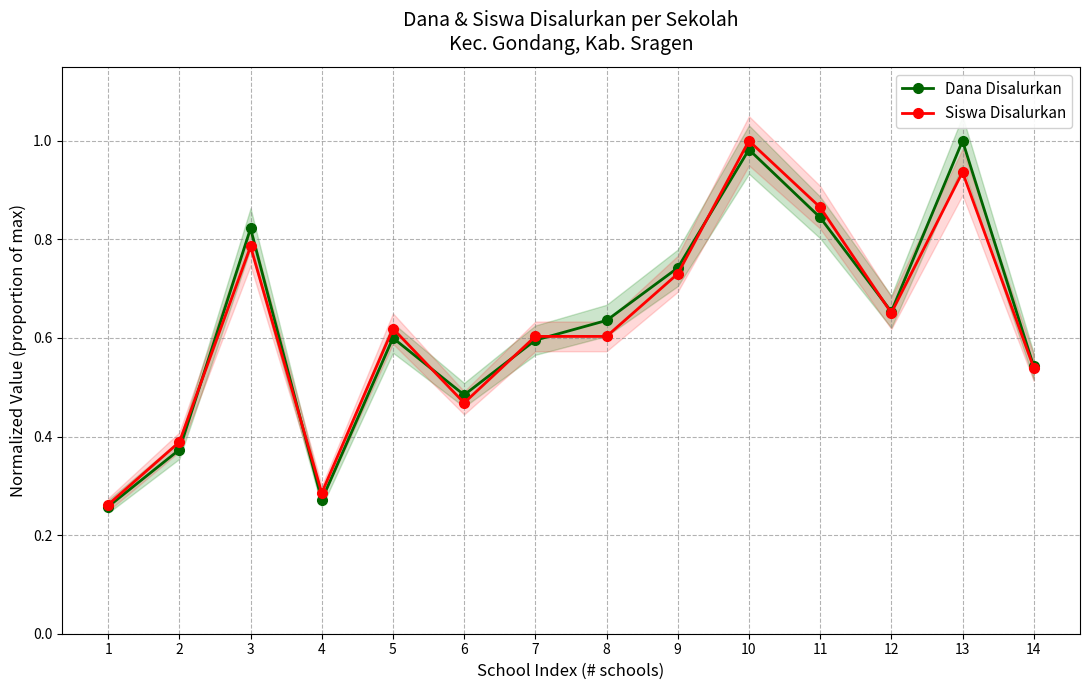

What is the difference between the Siswa Disalurkan values at 6 and 14?

0.1